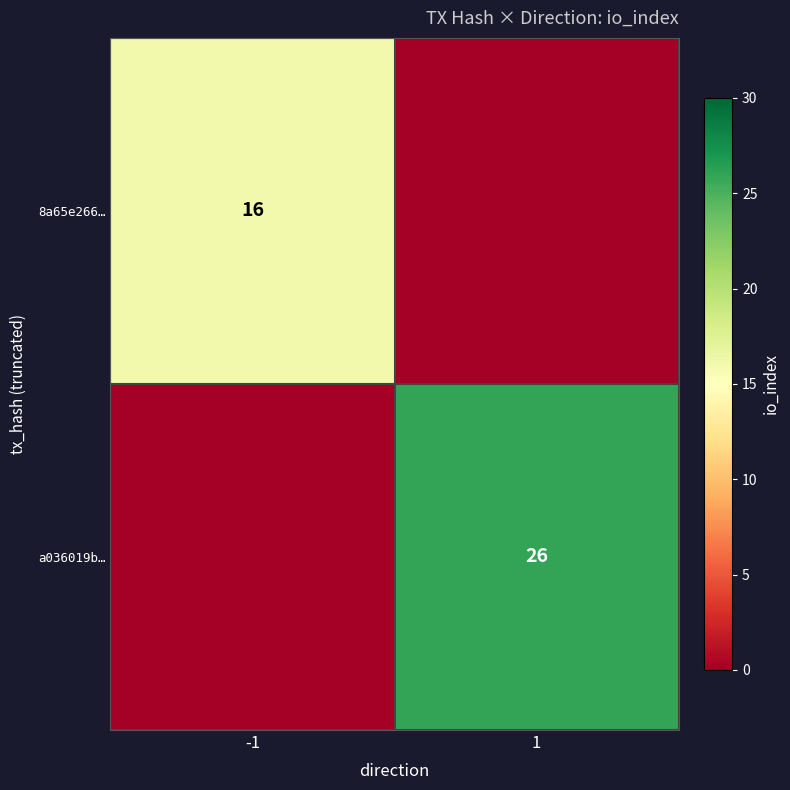

The 8a65e266… series shows 16 at -1. True or false?

True